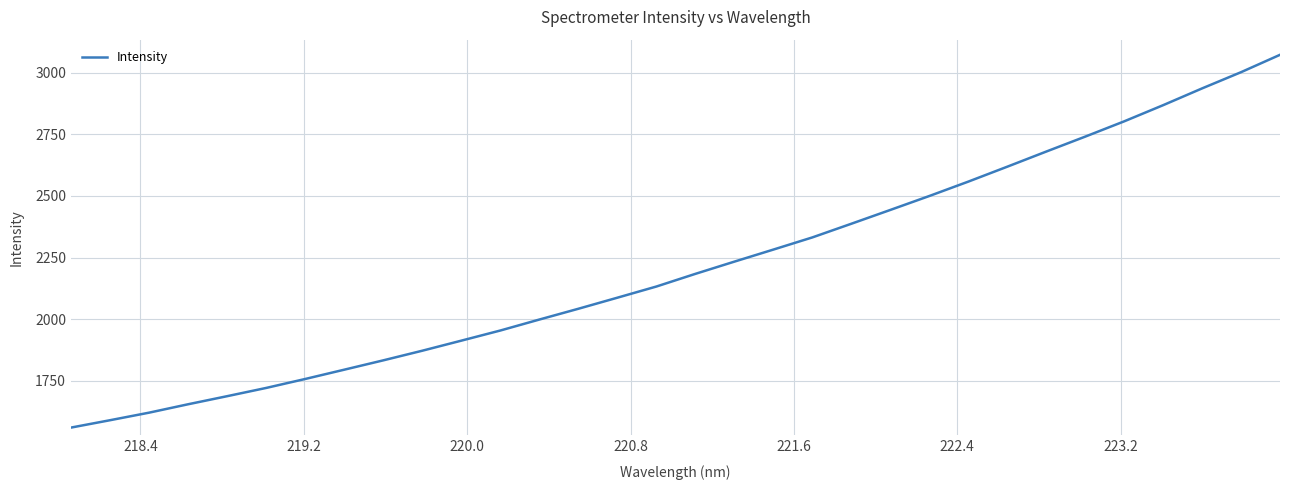

What is the smallest value displayed?

1559.8